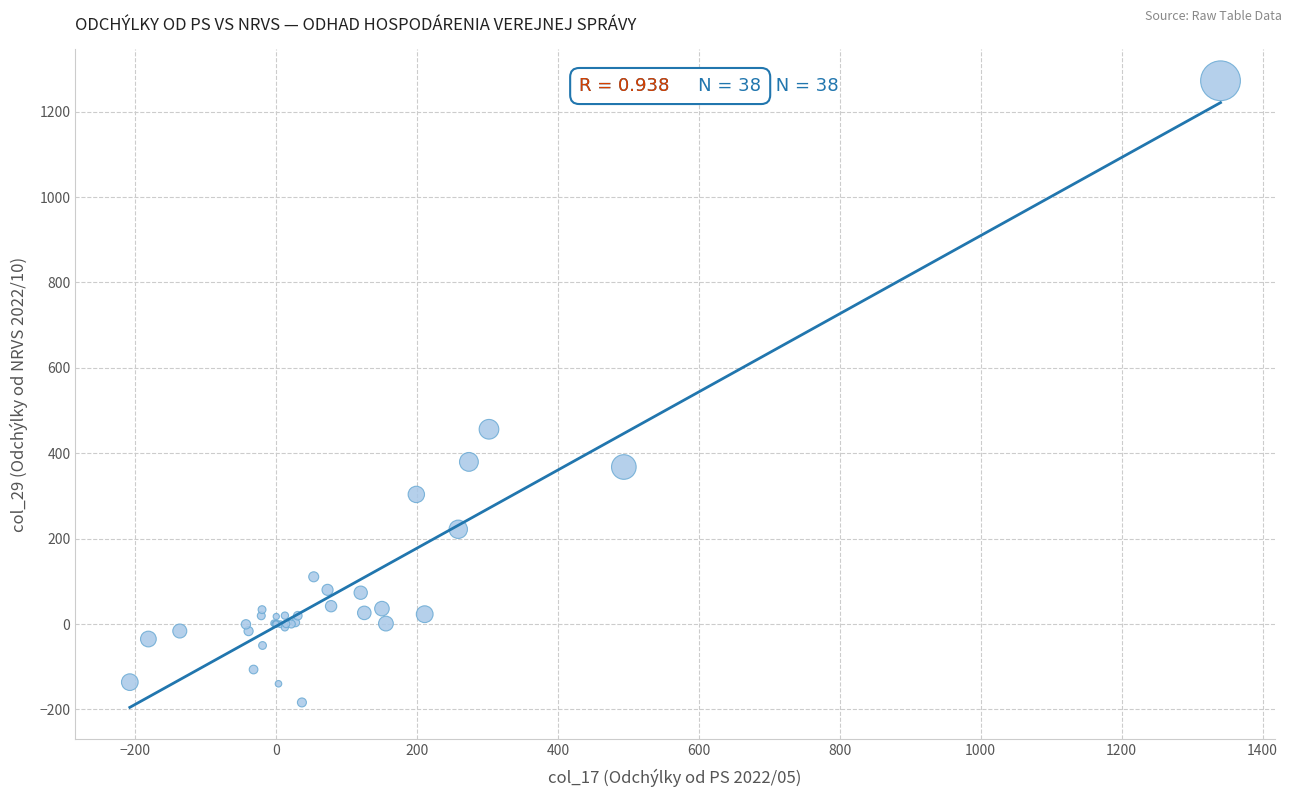

What Y value in the scatter plot is closest to 544?

456.1